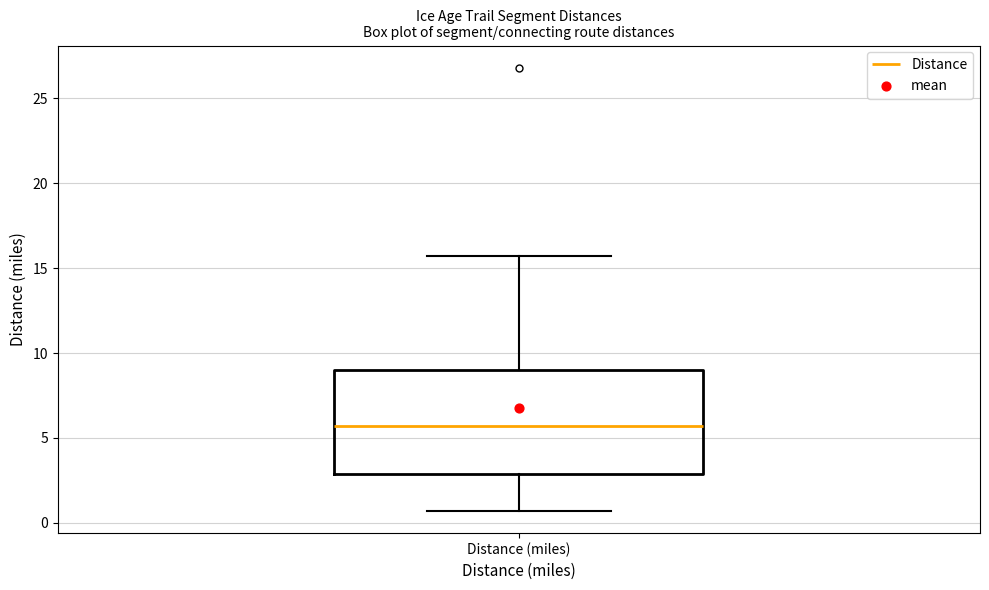

Read this box plot against the y-axis: the position of the median line, the range covered by the box, and the ends of both whiskers. The values are not printed on the chart, so give them approximately, as read against the axis.

median 5.5, box 3.0 to 9.0, whiskers 0.5 to 15.5